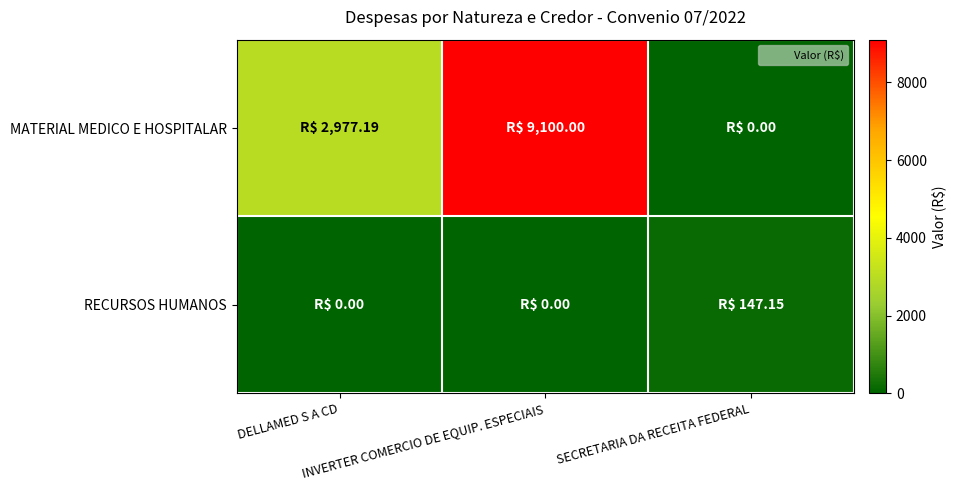

Rank the series by their maximum value, from highest to lowest.

MATERIAL MEDICO E HOSPITALAR, RECURSOS HUMANOS